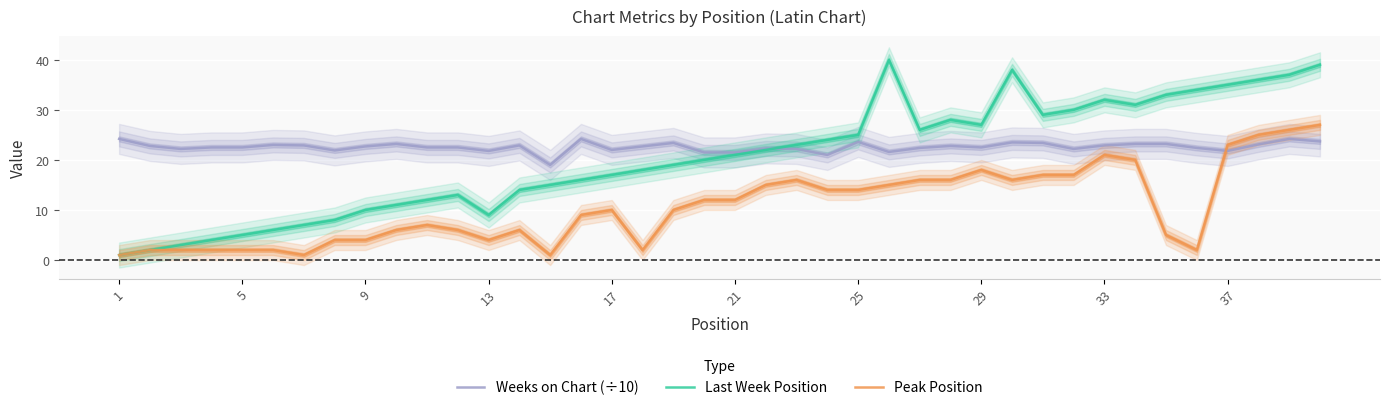

Reading right to left, transcribe all the data shown in this chart.

Weeks on Chart (÷10): 23.7	24.2	23.1	21.8	22.4	23.2	23.2	22.9	22.2	23.4	23.5	22.5	22.8	22.4	21.6	23.6	21.0	22.2	22.3	21.5	21.5	23.4	22.7	22.0	24.2	19.0	22.9	21.8	22.5	22.5	23.2	22.7	21.9	22.9	23.0	22.5	22.5	22.2	22.8	24.2
Last Week Position: 39.0	37.0	36.0	35.0	34.0	33.0	31.0	32.0	30.0	29.0	38.0	27.0	28.0	26.0	40.0	25.0	24.0	23.0	22.0	21.0	20.0	19.0	18.0	17.0	16.0	15.0	14.0	9.0	13.0	12.0	11.0	10.0	8.0	7.0	6.0	5.0	4.0	3.0	2.0	1.0
Peak Position: 27.0	26.0	25.0	23.0	2.0	5.0	20.0	21.0	17.0	17.0	16.0	18.0	16.0	16.0	15.0	14.0	14.0	16.0	15.0	12.0	12.0	10.0	2.0	10.0	9.0	1.0	6.0	4.0	6.0	7.0	6.0	4.0	4.0	1.0	2.0	2.0	2.0	2.0	2.0	1.0